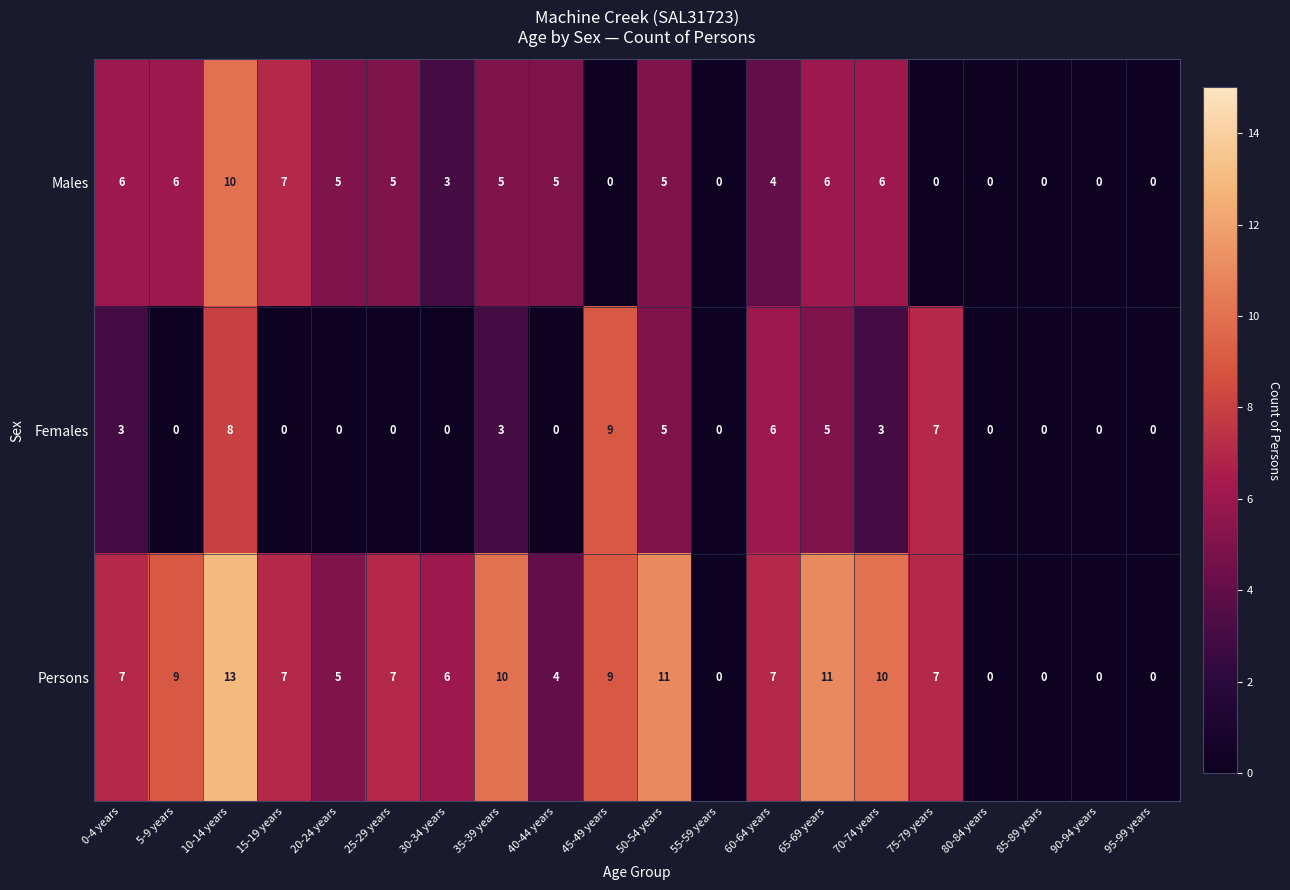

Between 40-44 years and 90-94 years, which series saw the biggest shift?

Males